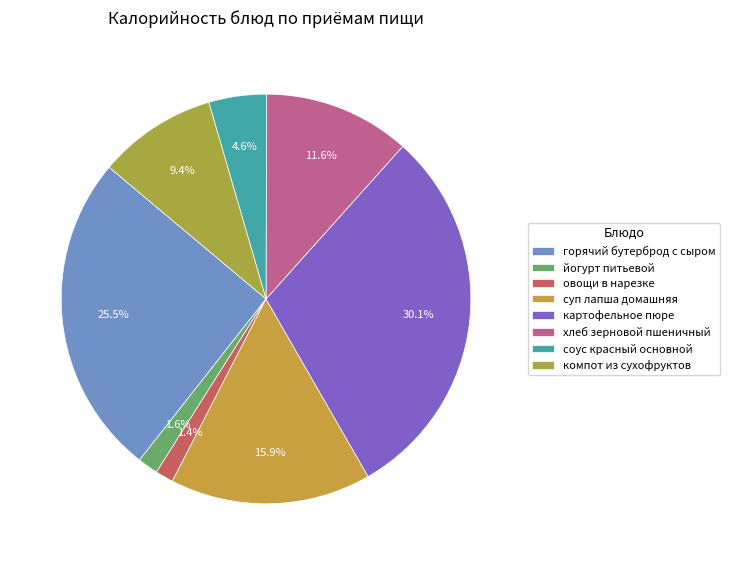

To the nearest percent, what is the average slice percentage?

12%